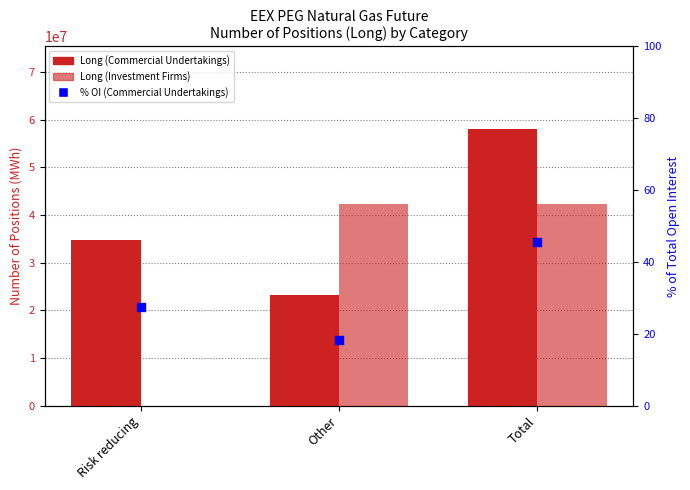

Which series has the largest total across all categories?

Long (Commercial Undertakings)